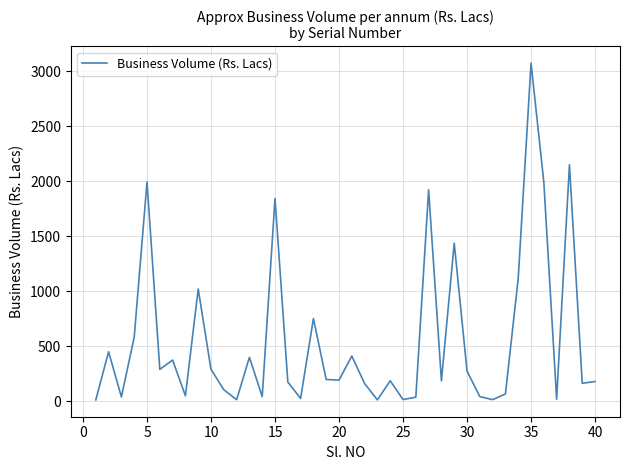

Count the number of data series in this chart.

1